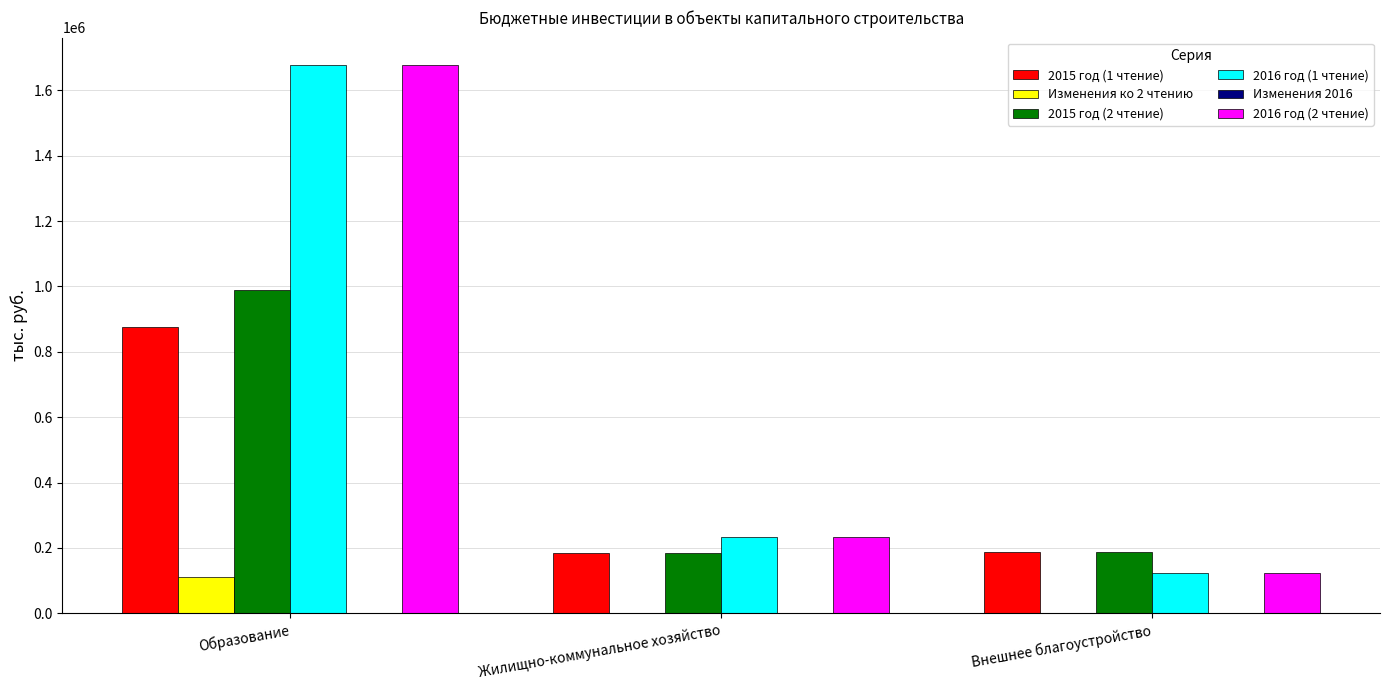

At which category is the sum across all series the highest?

Образование